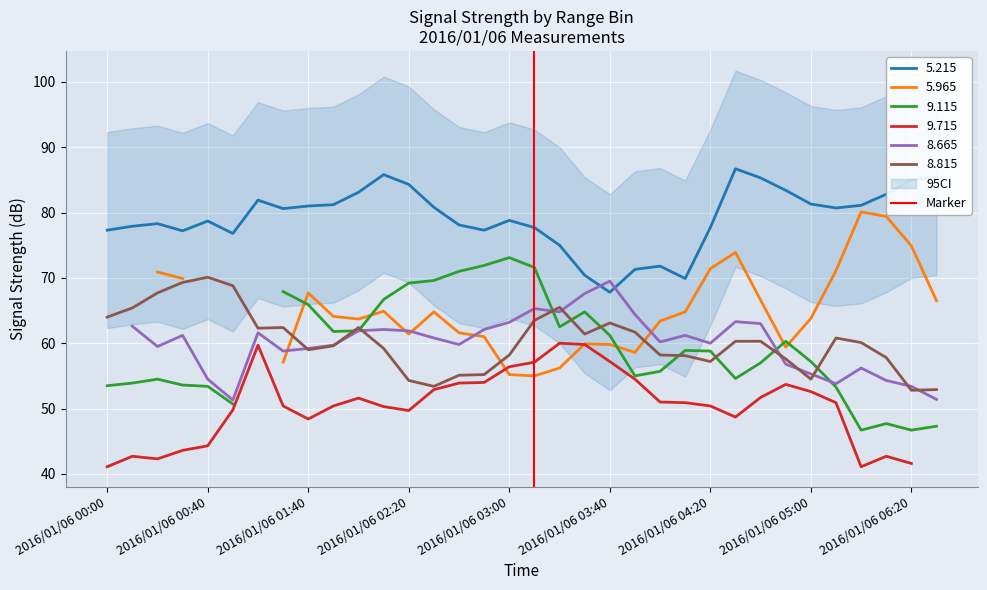

The value of 5.215 at 2016/01/06 01:40 is 107.0. True or false?

False